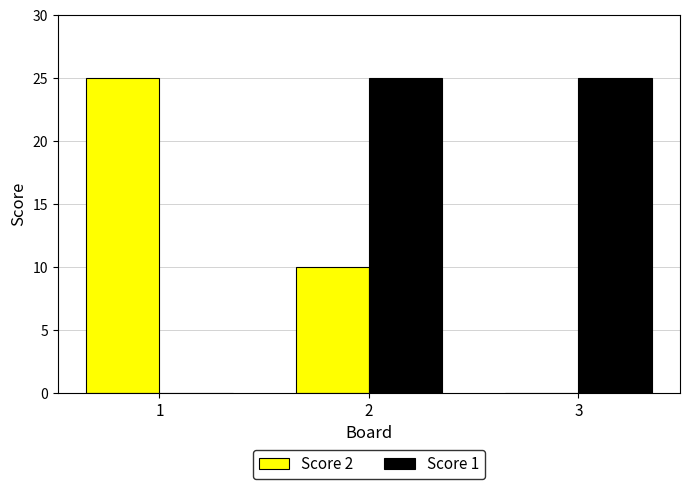

At which label does Score 2 first exceed 10?

1